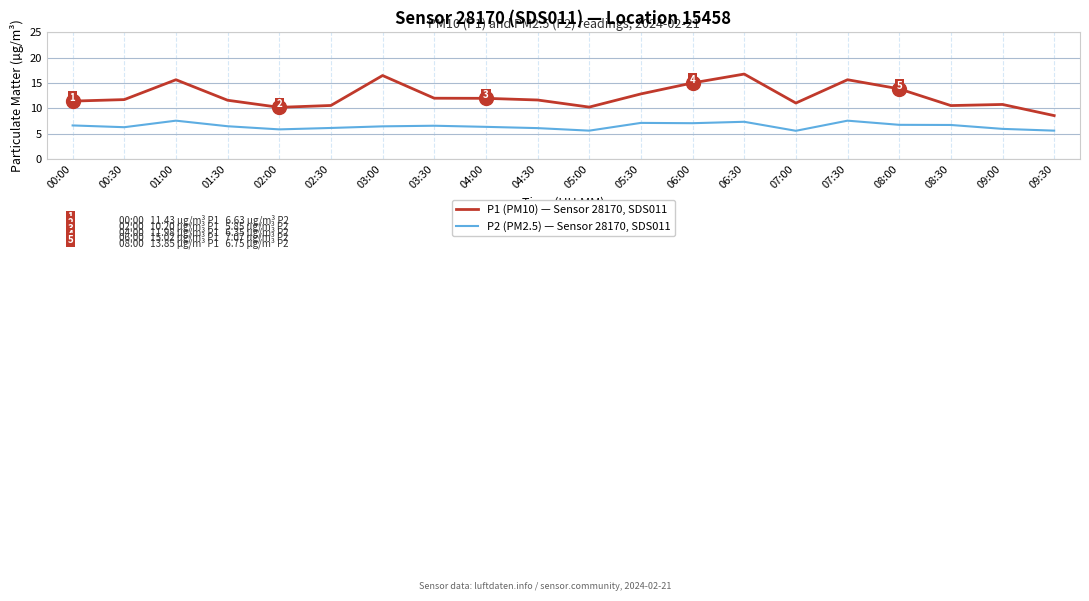

Which series has the widest spread of values?

P1 (PM10) — Sensor 28170, SDS011